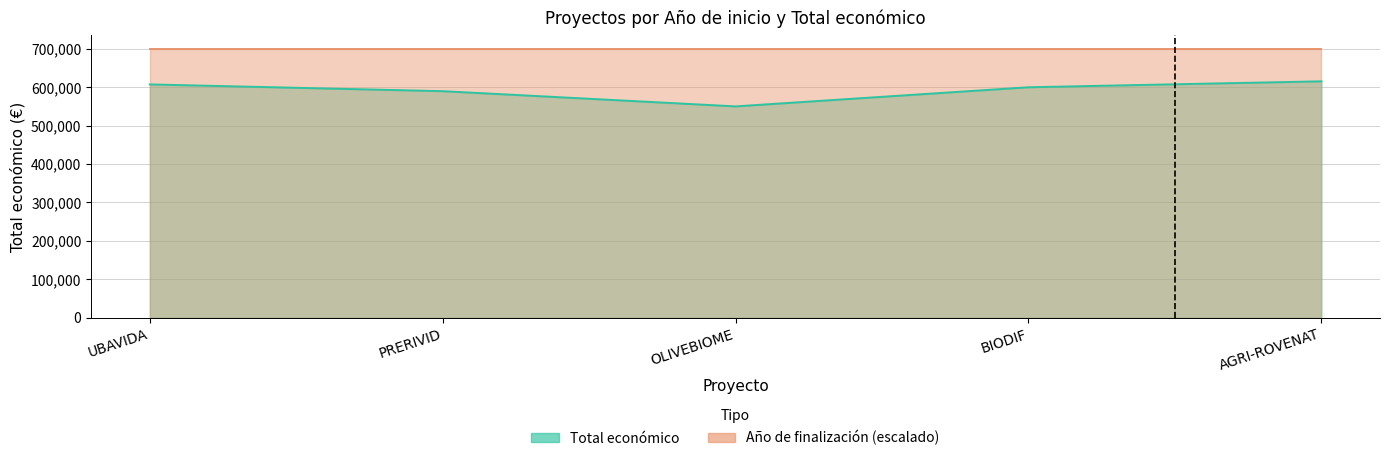

Which category has the lowest value across all series?

OLIVEBIOME